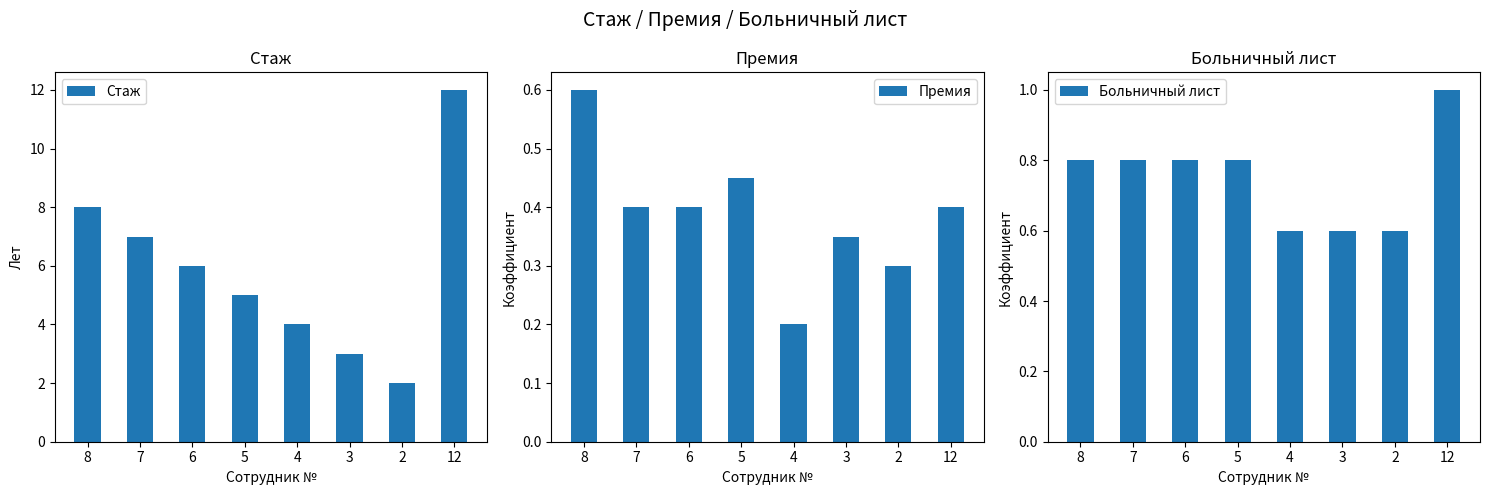

Is the value of Стаж at 3 greater than the value of Премия at 4?

Yes